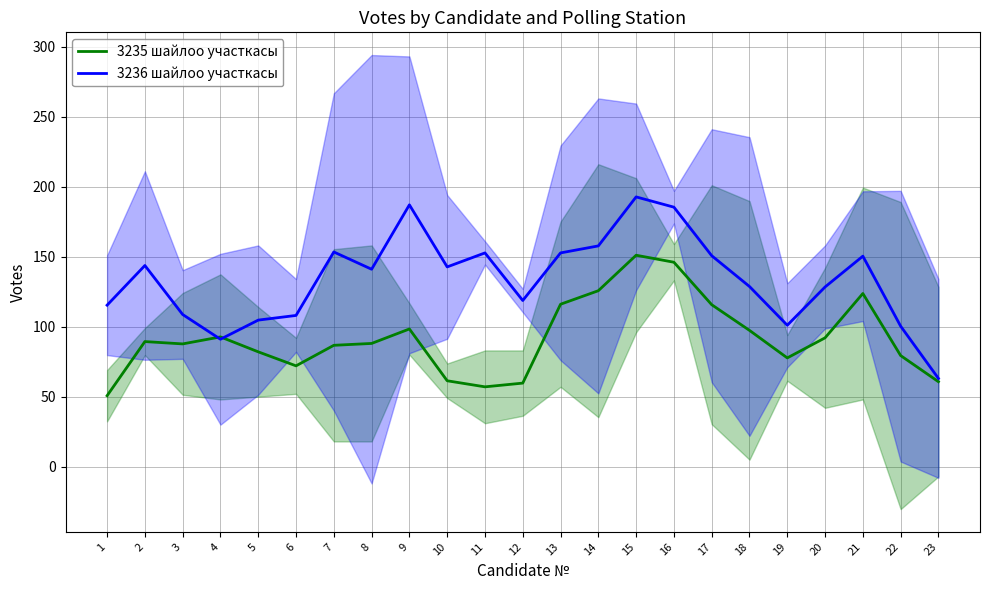

Which label corresponds to the largest value in the chart?

15